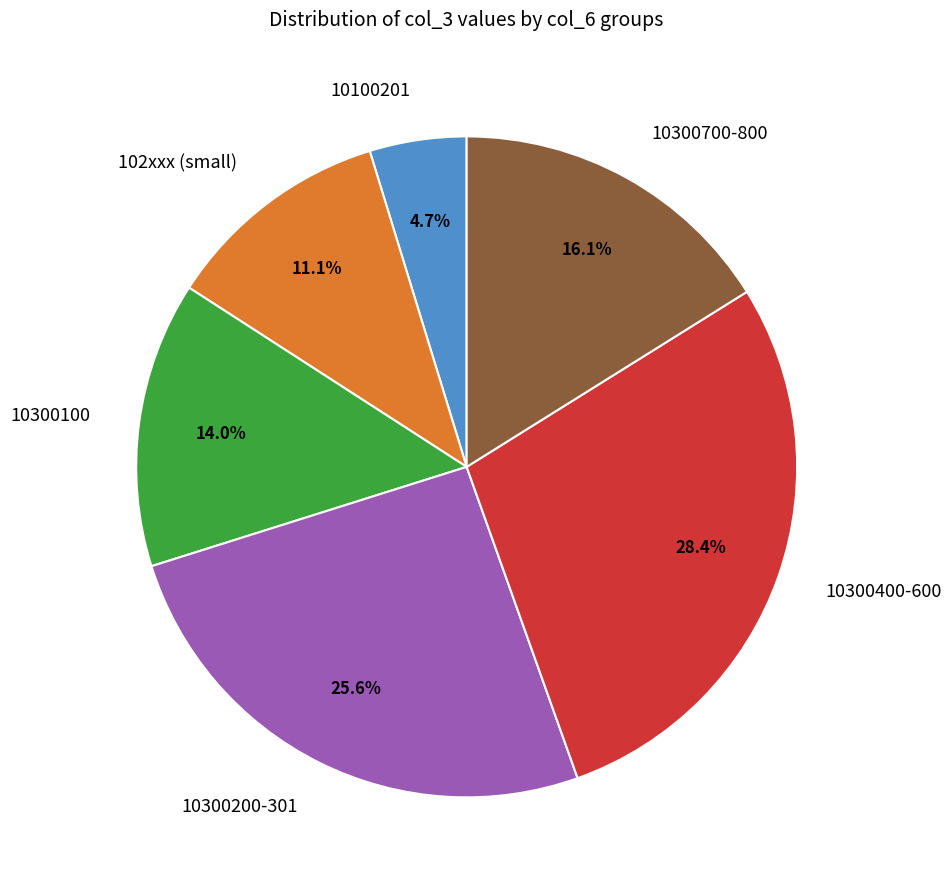

Rank the categories by value from highest to lowest.

10300400-600, 10300200-301, 10300700-800, 10300100, 102xxx (small), 10100201